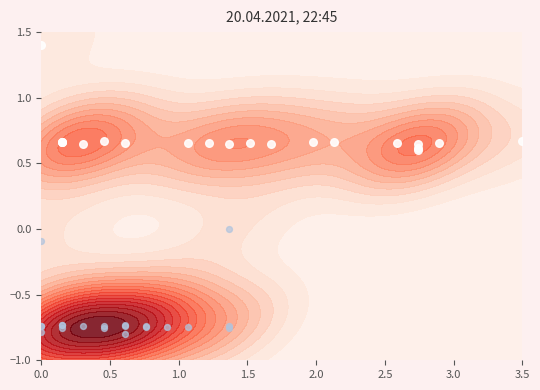

Is it true that direction=1 equals 0.3 at 18?

False